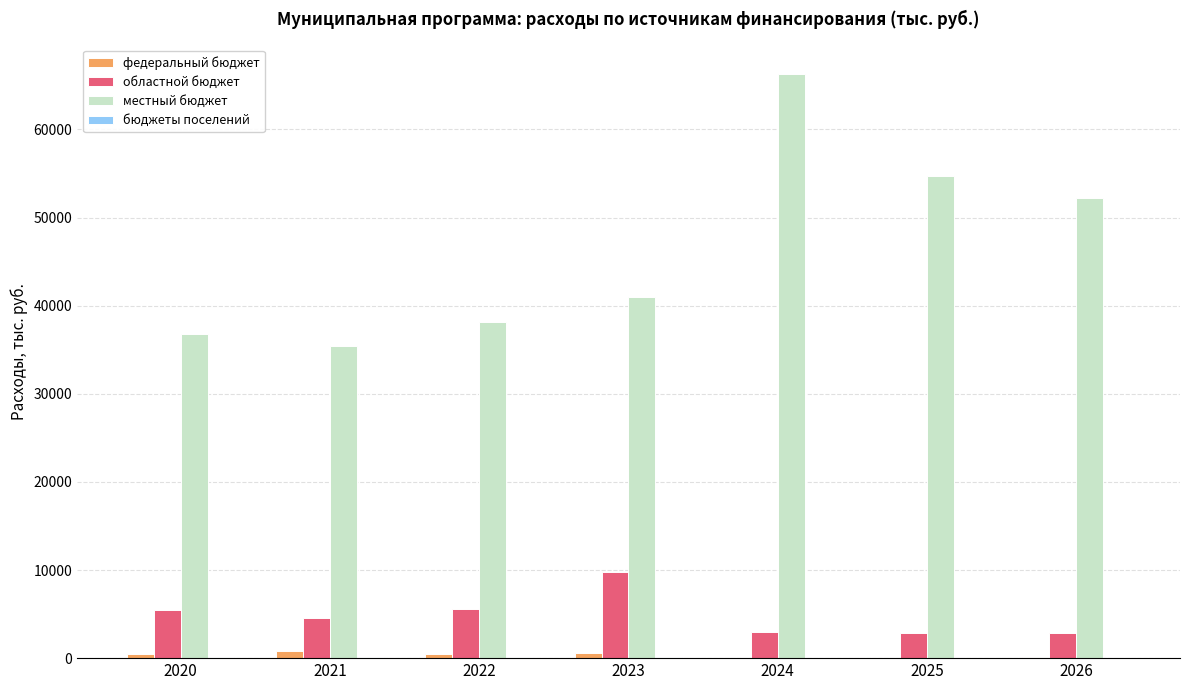

The value of местный бюджет at 2022 is 22426.7. True or false?

False